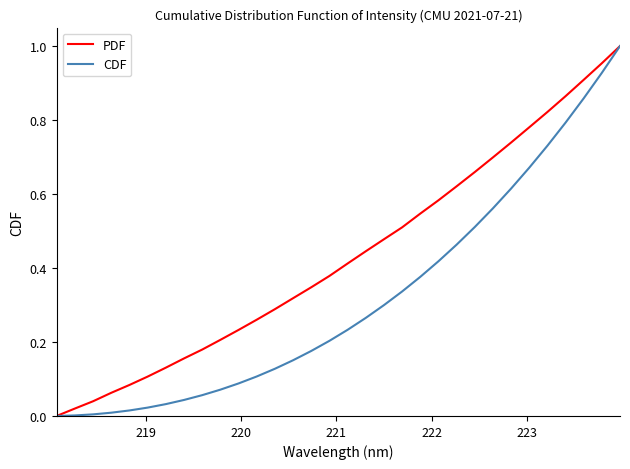

List the series in order of their overall mean, lowest first.

CDF, PDF